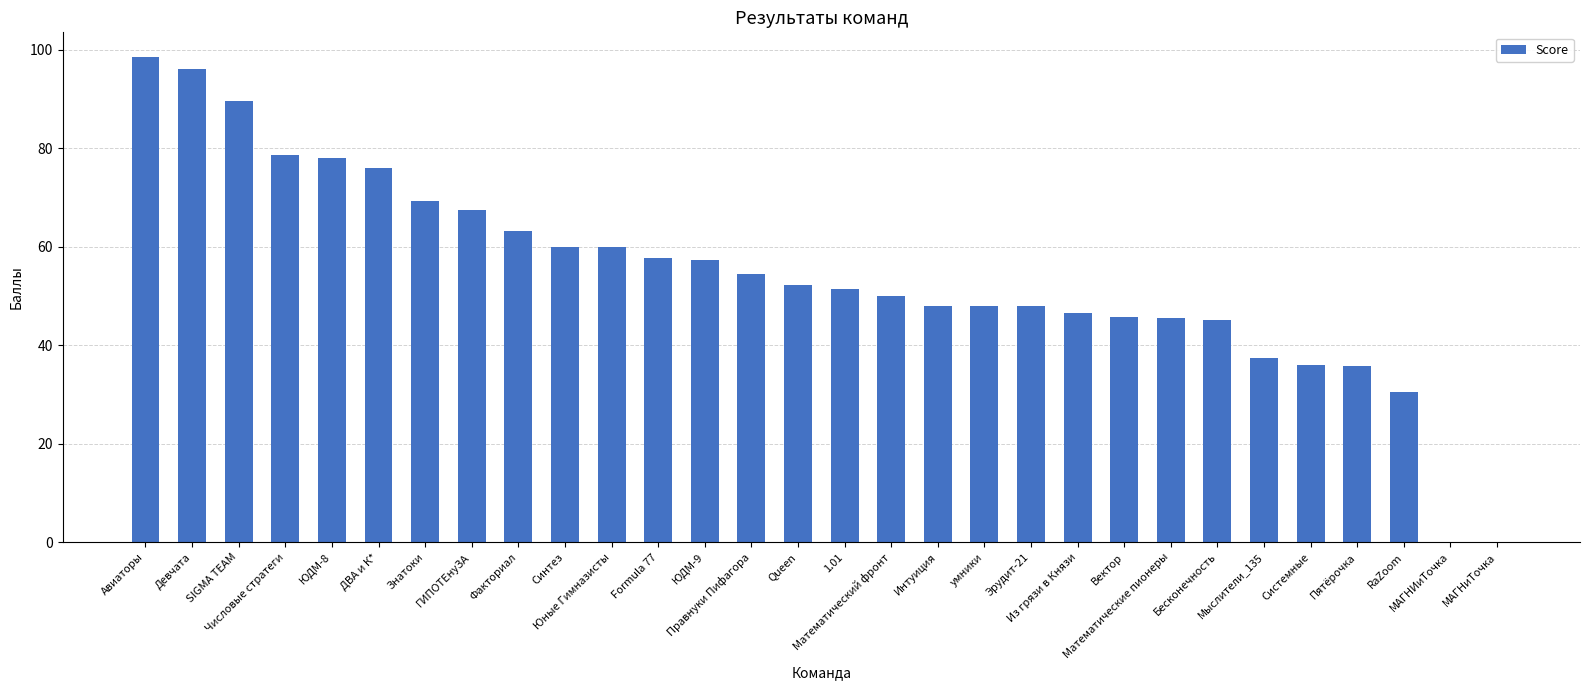

True or false: the data shows 98.6 at Авиаторы.

True